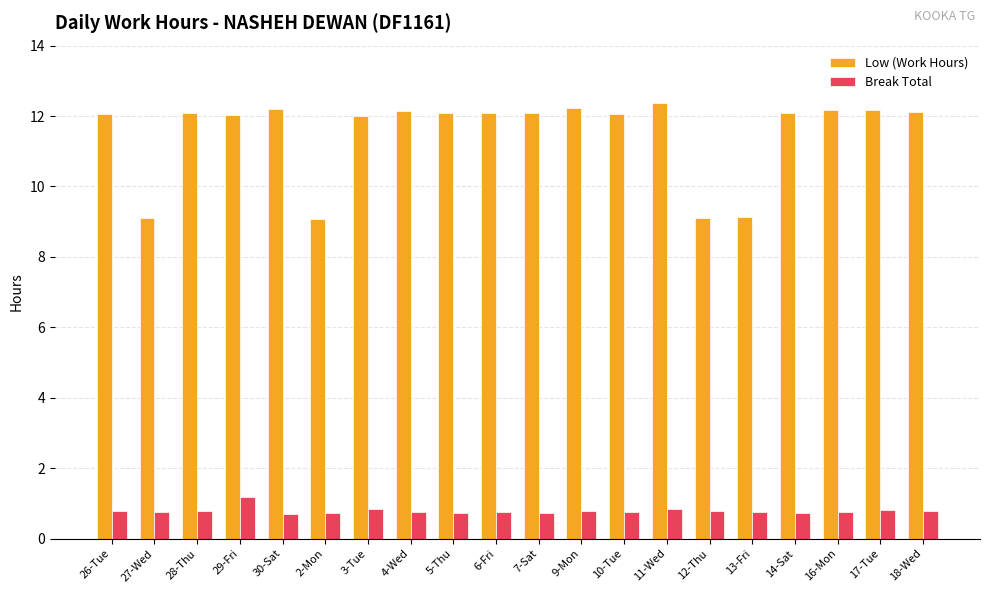

The value of Break Total at 9-Mon is 0.3. True or false?

False